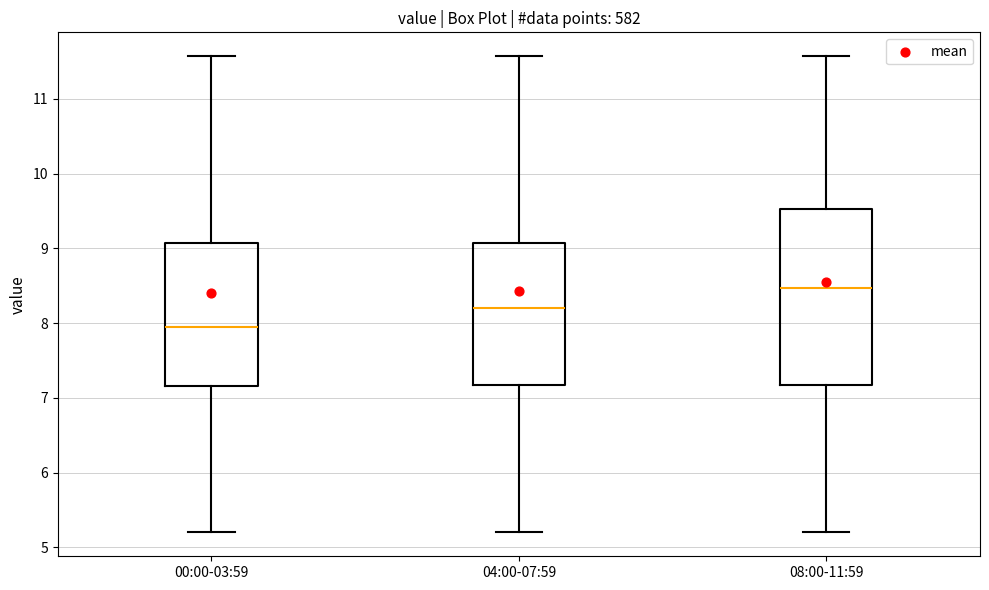

Reading left to right, transcribe this box plot: for each box, give where its median line is, the range the box spans, and where its two whiskers end, as read against the y-axis. The values are not printed on the chart, so give them approximately, as read against the axis.

00:00-03:59: median 8.0, box 7.2 to 9.1, whiskers 5.2 to 11.6
04:00-07:59: median 8.2, box 7.2 to 9.1, whiskers 5.2 to 11.6
08:00-11:59: median 8.5, box 7.2 to 9.5, whiskers 5.2 to 11.6